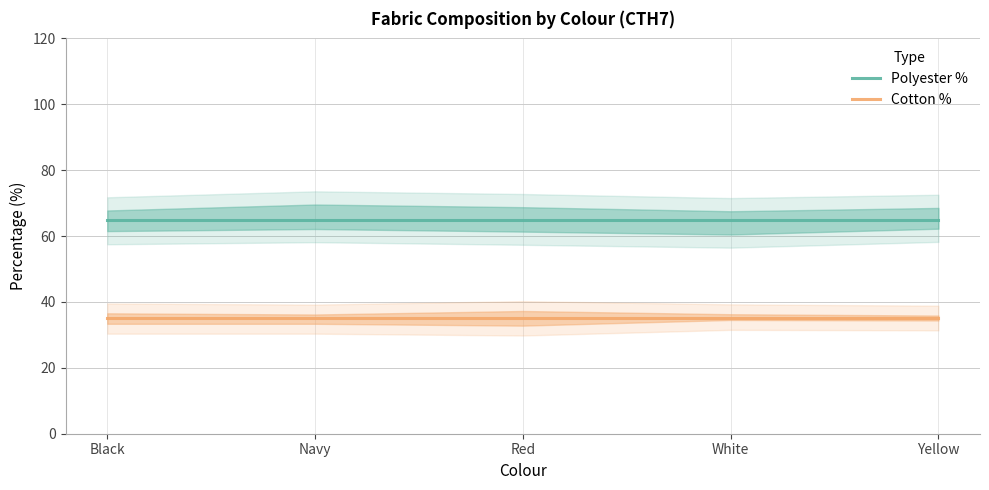

How many lines are shown in the chart?

2